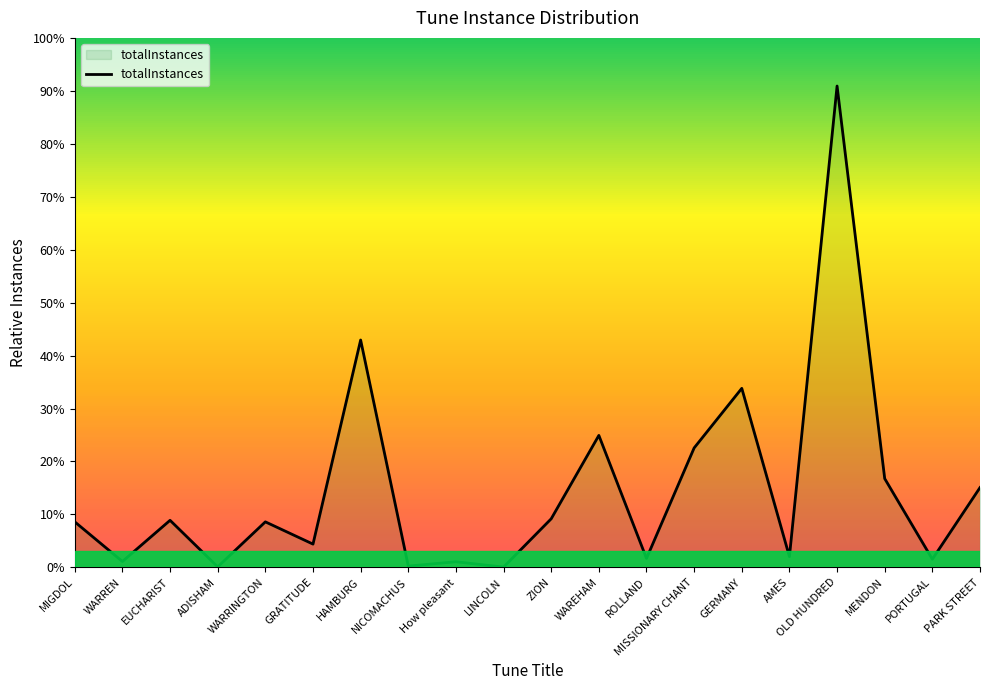

What is the greatest value displayed?

1882